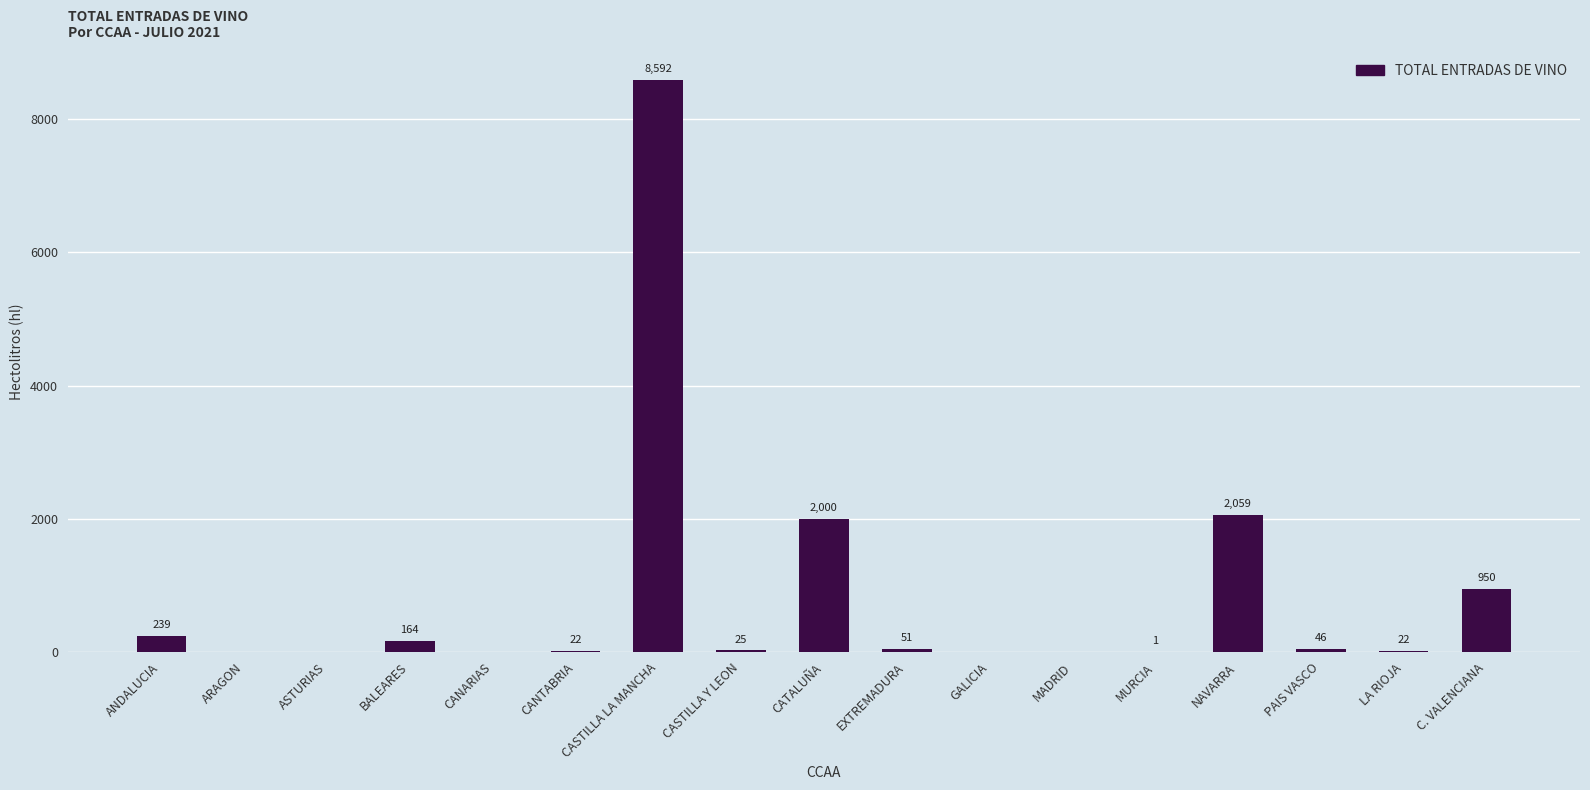

What is the change in value from ARAGON to CANTABRIA?

+22